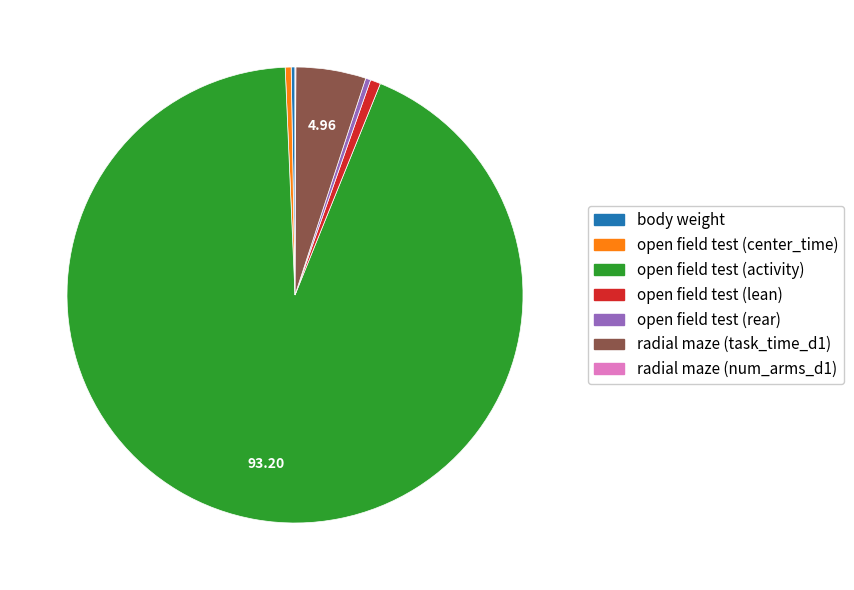

Which slice is the largest?

open field test (activity)